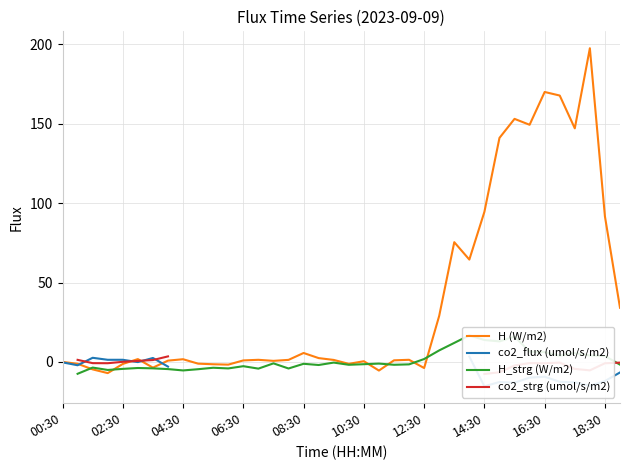

What is the highest value of the H (W/m2) series?

197.5